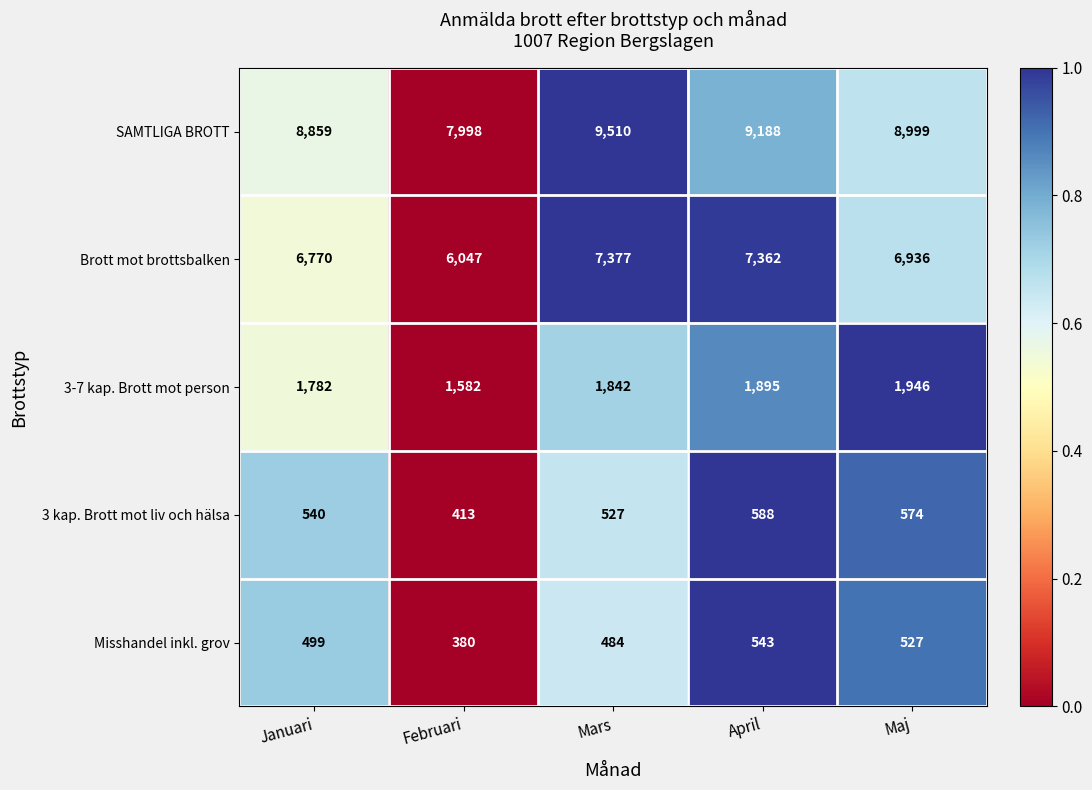

What is the difference between the maximum and minimum values in the 3 kap. Brott mot liv och hälsa series?

175